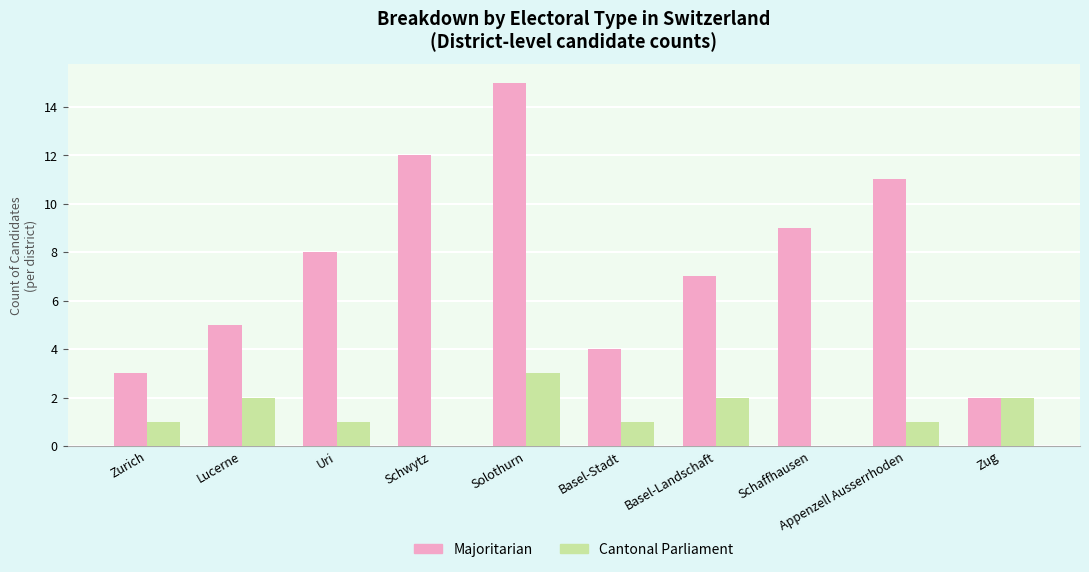

True or false: Cantonal Parliament has a value of 1 at Basel-Stadt.

True